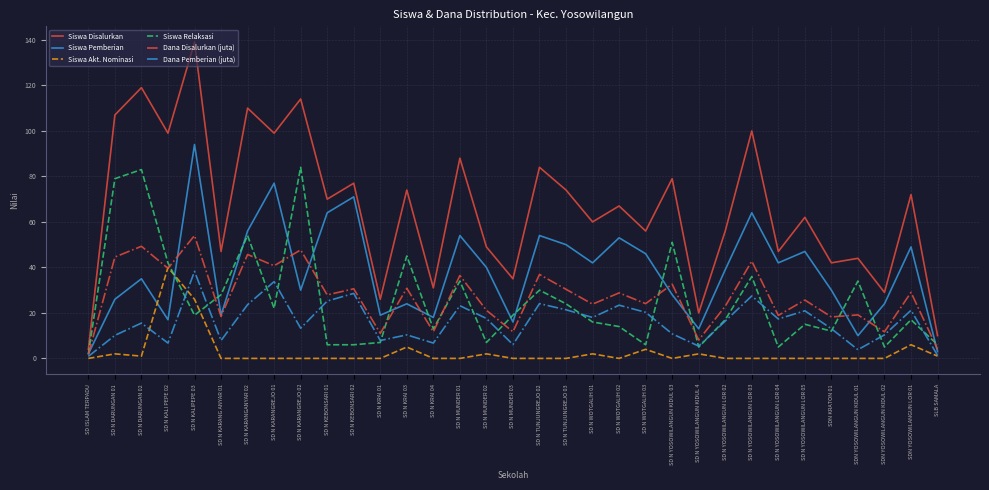

What is the total value across all series at SD N KRAI 01?

70.9